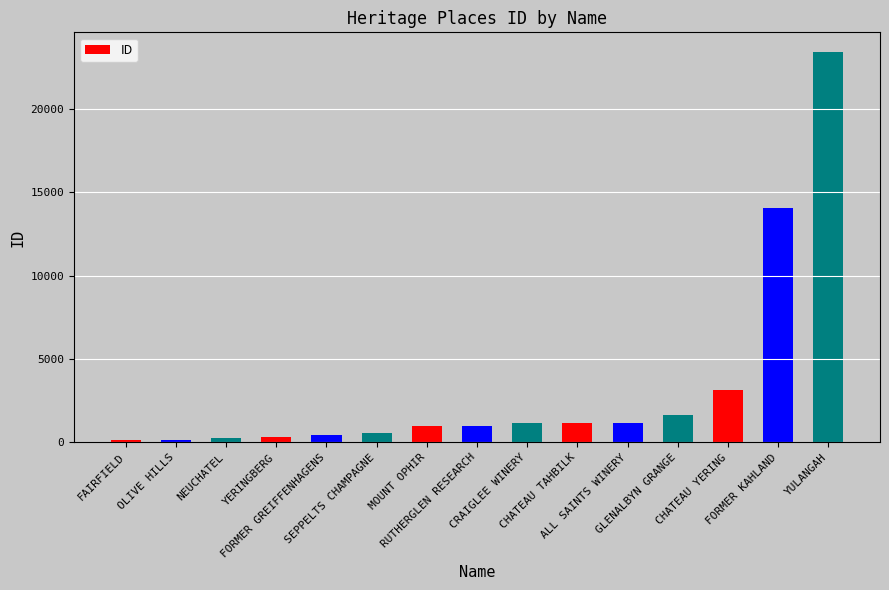

Read the value at CHATEAU TAHBILK.

1141